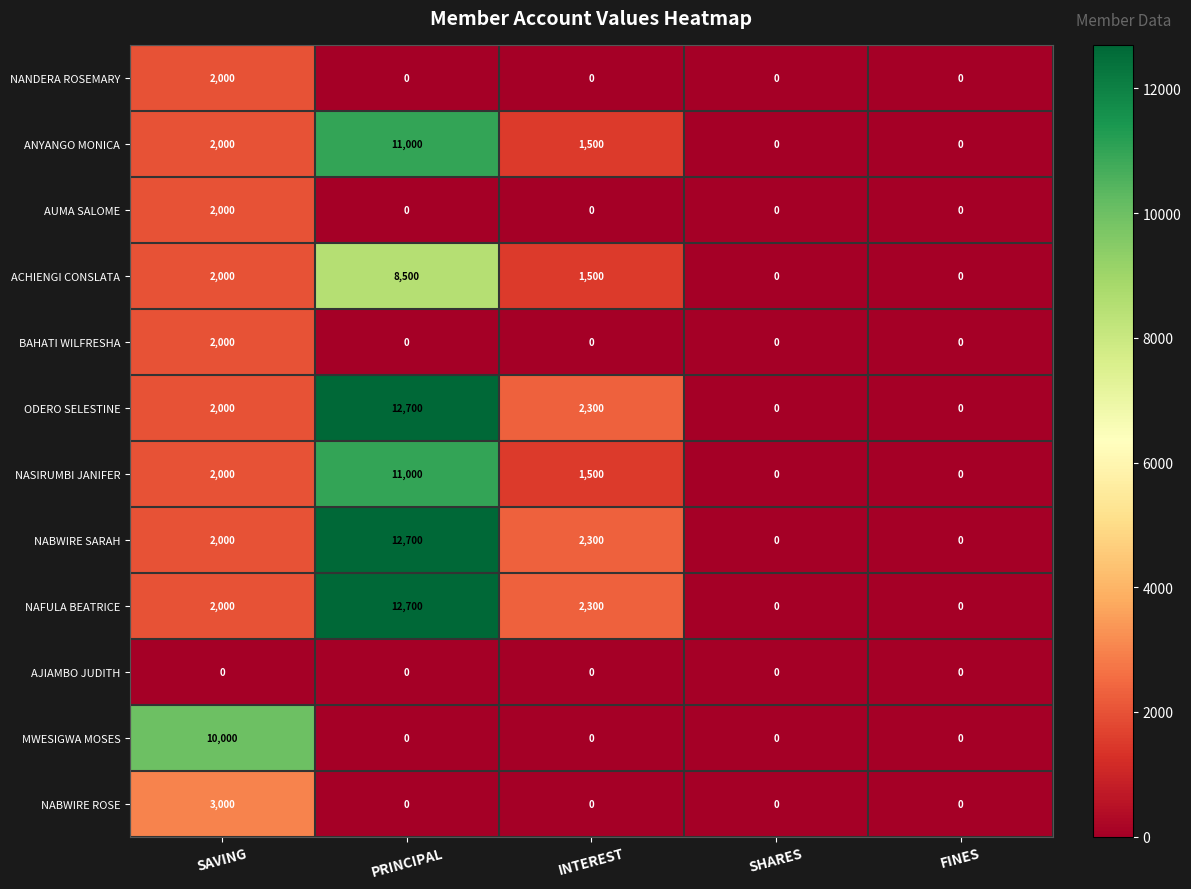

Count the number of data series in this chart.

12